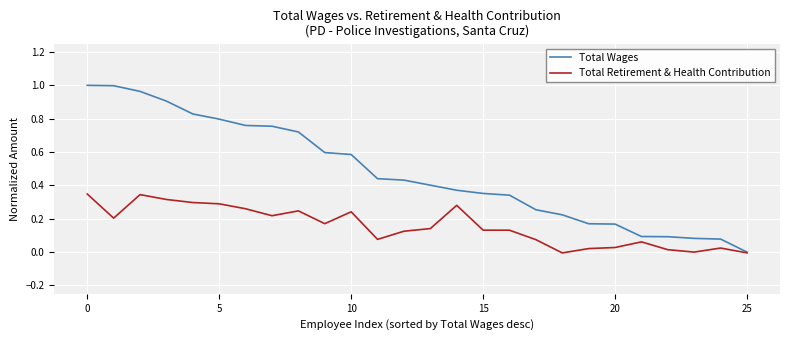

Which series has the largest range (max minus min)?

Total Wages